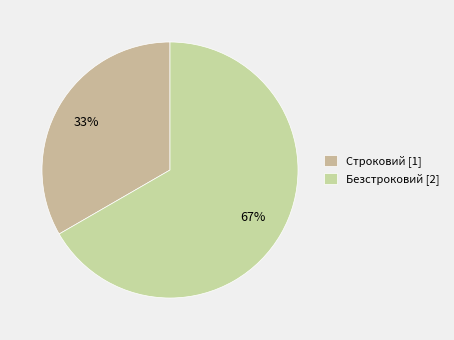

Which has a higher value, Безстроковий or Строковий?

Безстроковий